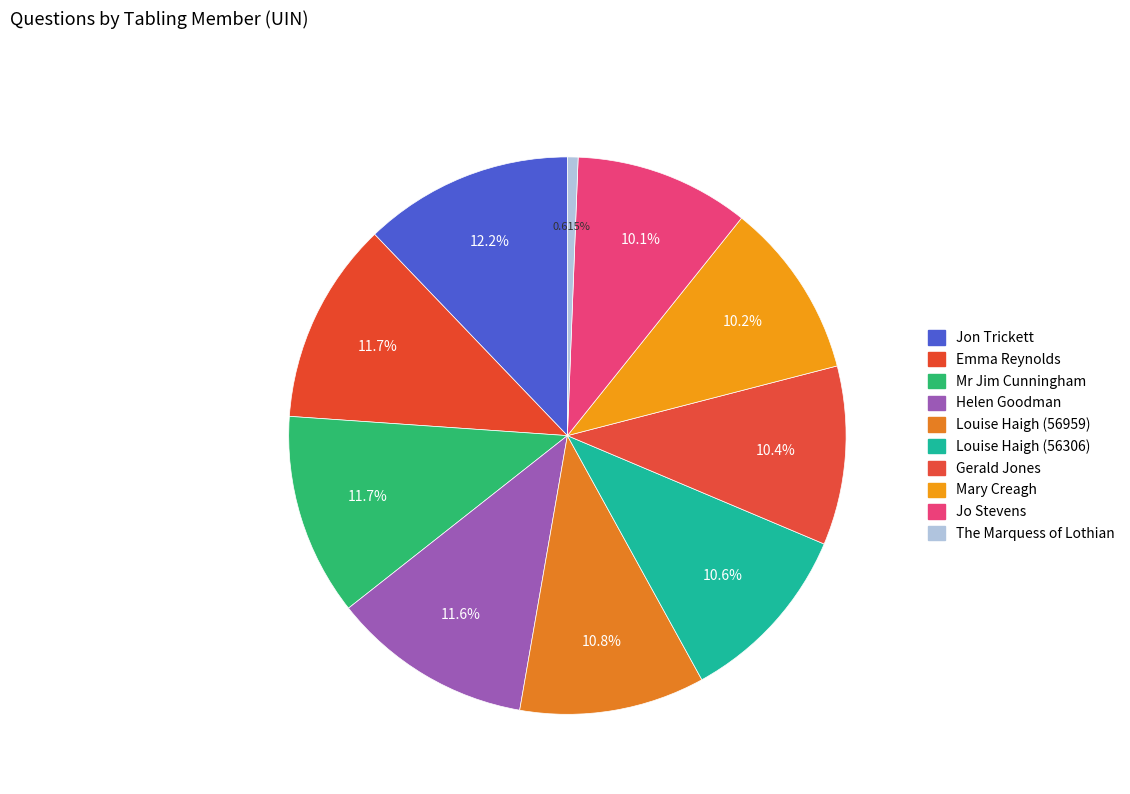

To the nearest percent, what is the difference between the largest and smallest slice percentages?

12%